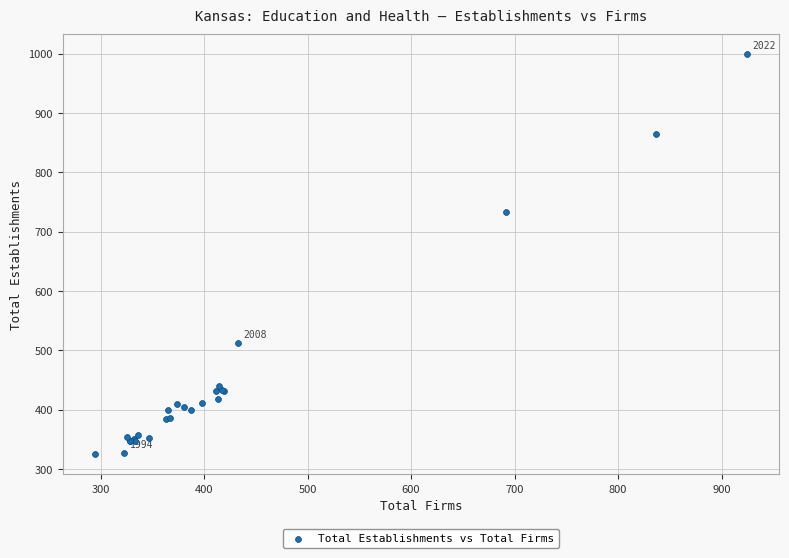

What Y value in the scatter plot is closest to 662?

734